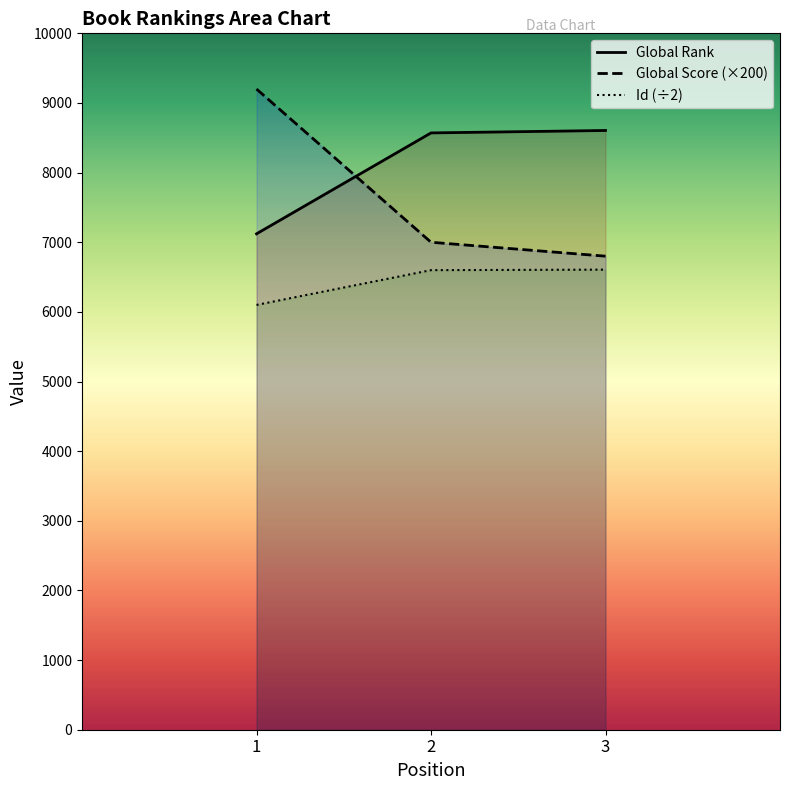

Is the value of Id at 3 greater than the value of Global Rank at 2?

No